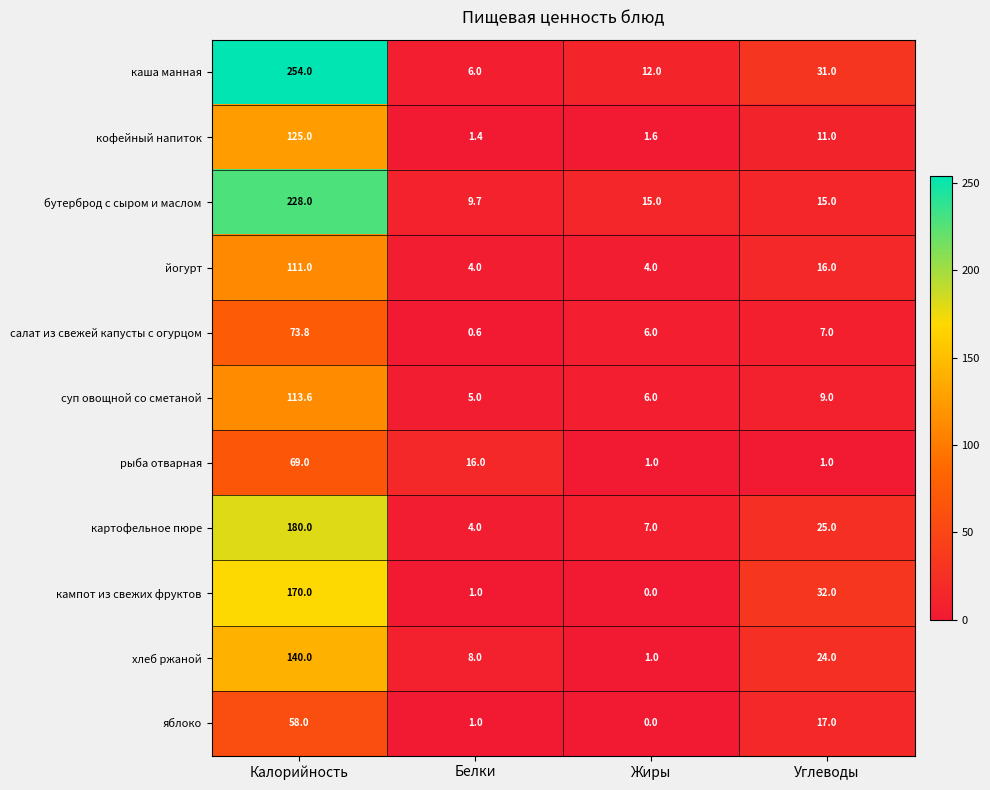

What is the difference between the highest and lowest values at Калорийность?

196.0